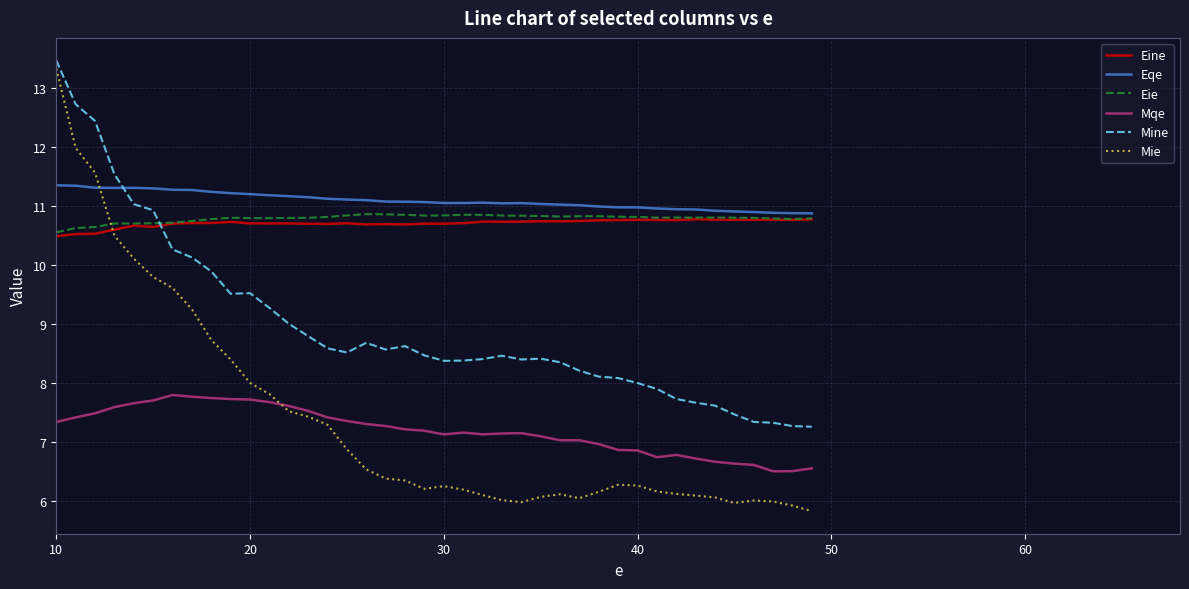

What is the maximum value shown in the chart?

13.5